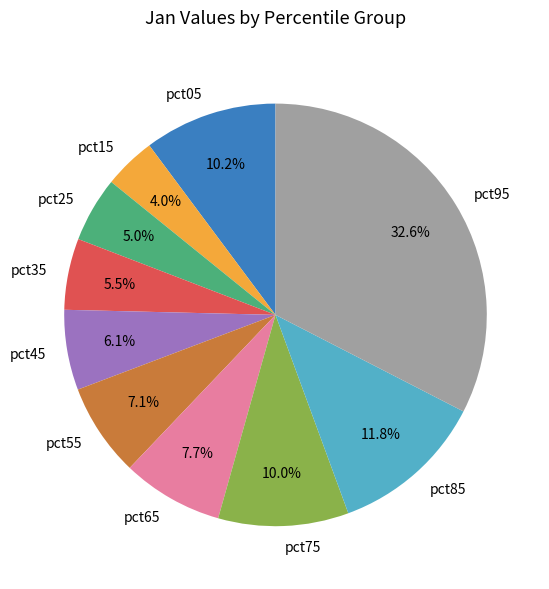

Is the sum of pct45 and pct95 greater than half?

No